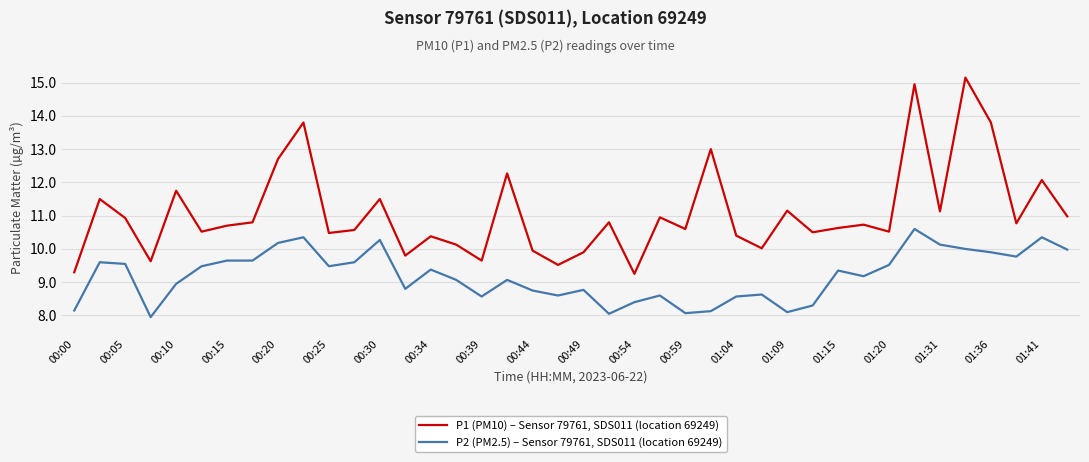

Count the number of categories in the chart.

40